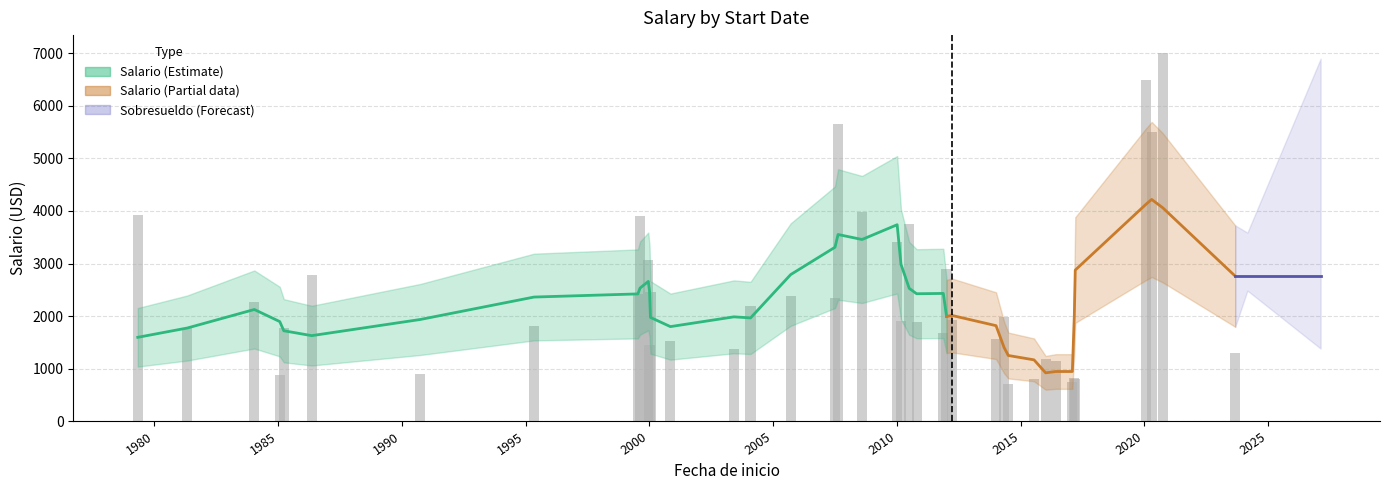

Which series has the largest total across all categories?

Salario